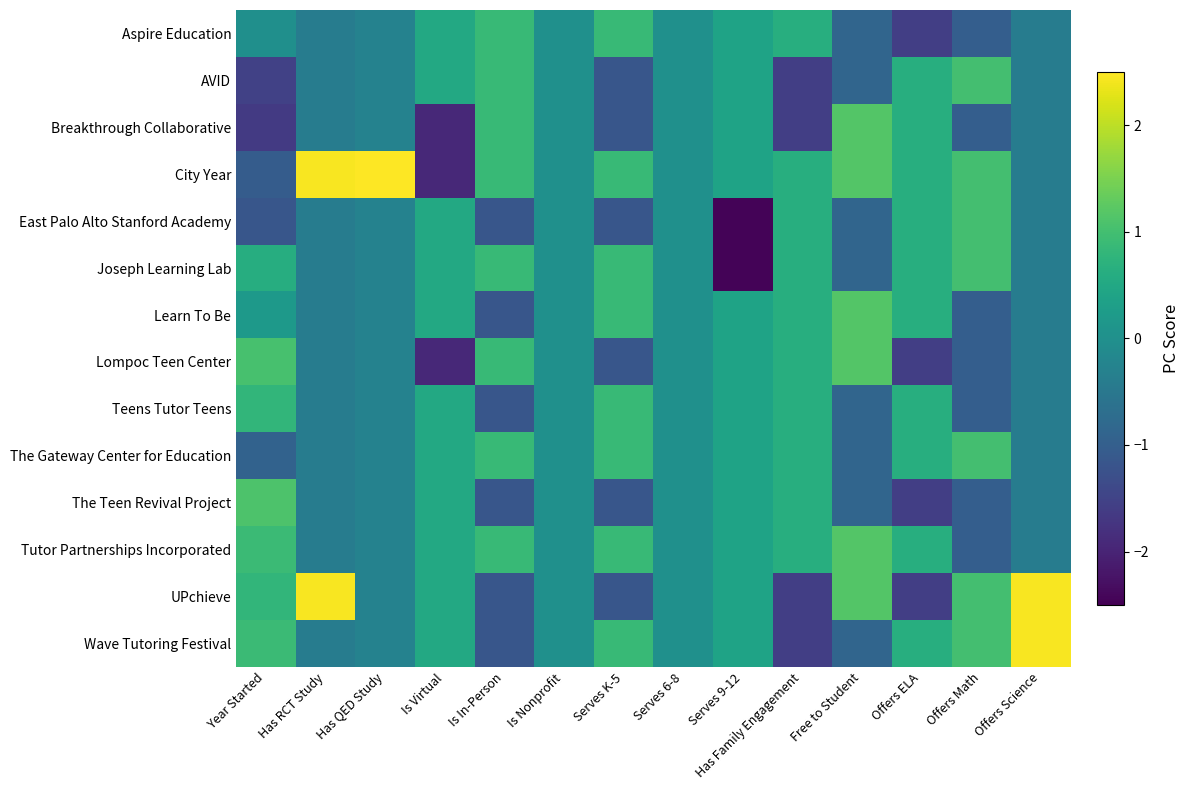

Reading left to right, list all the values displayed in this chart.

Aspire Education: Year Started=-0.0	Has RCT Study=-0.4	Has QED Study=-0.3	Is Virtual=0.5	Is In-Person=0.9	Is Nonprofit=0.0	Serves K-5=0.9	Serves 6-8=0.0	Serves 9-12=0.4	Has Family Engagement=0.6	Free to Student=-0.9	Offers ELA=-1.6	Offers Math=-1.0	Offers Science=-0.4
AVID: Year Started=-1.5	Has RCT Study=-0.4	Has QED Study=-0.3	Is Virtual=0.5	Is In-Person=0.9	Is Nonprofit=0.0	Serves K-5=-1.2	Serves 6-8=0.0	Serves 9-12=0.4	Has Family Engagement=-1.6	Free to Student=-0.9	Offers ELA=0.6	Offers Math=1.0	Offers Science=-0.4
Breakthrough Collaborative: Year Started=-1.7	Has RCT Study=-0.4	Has QED Study=-0.3	Is Virtual=-1.9	Is In-Person=0.9	Is Nonprofit=0.0	Serves K-5=-1.2	Serves 6-8=0.0	Serves 9-12=0.4	Has Family Engagement=-1.6	Free to Student=1.2	Offers ELA=0.6	Offers Math=-1.0	Offers Science=-0.4
City Year: Year Started=-1.0	Has RCT Study=2.4	Has QED Study=3.6	Is Virtual=-1.9	Is In-Person=0.9	Is Nonprofit=0.0	Serves K-5=0.9	Serves 6-8=0.0	Serves 9-12=0.4	Has Family Engagement=0.6	Free to Student=1.2	Offers ELA=0.6	Offers Math=1.0	Offers Science=-0.4
East Palo Alto Stanford Academy: Year Started=-1.2	Has RCT Study=-0.4	Has QED Study=-0.3	Is Virtual=0.5	Is In-Person=-1.2	Is Nonprofit=0.0	Serves K-5=-1.2	Serves 6-8=0.0	Serves 9-12=-2.4	Has Family Engagement=0.6	Free to Student=-0.9	Offers ELA=0.6	Offers Math=1.0	Offers Science=-0.4
Joseph Learning Lab: Year Started=0.6	Has RCT Study=-0.4	Has QED Study=-0.3	Is Virtual=0.5	Is In-Person=0.9	Is Nonprofit=0.0	Serves K-5=0.9	Serves 6-8=0.0	Serves 9-12=-2.4	Has Family Engagement=0.6	Free to Student=-0.9	Offers ELA=0.6	Offers Math=1.0	Offers Science=-0.4
Learn To Be: Year Started=0.2	Has RCT Study=-0.4	Has QED Study=-0.3	Is Virtual=0.5	Is In-Person=-1.2	Is Nonprofit=0.0	Serves K-5=0.9	Serves 6-8=0.0	Serves 9-12=0.4	Has Family Engagement=0.6	Free to Student=1.2	Offers ELA=0.6	Offers Math=-1.0	Offers Science=-0.4
Lompoc Teen Center: Year Started=1.0	Has RCT Study=-0.4	Has QED Study=-0.3	Is Virtual=-1.9	Is In-Person=0.9	Is Nonprofit=0.0	Serves K-5=-1.2	Serves 6-8=0.0	Serves 9-12=0.4	Has Family Engagement=0.6	Free to Student=1.2	Offers ELA=-1.6	Offers Math=-1.0	Offers Science=-0.4
Teens Tutor Teens: Year Started=0.8	Has RCT Study=-0.4	Has QED Study=-0.3	Is Virtual=0.5	Is In-Person=-1.2	Is Nonprofit=0.0	Serves K-5=0.9	Serves 6-8=0.0	Serves 9-12=0.4	Has Family Engagement=0.6	Free to Student=-0.9	Offers ELA=0.6	Offers Math=-1.0	Offers Science=-0.4
The Gateway Center for Education: Year Started=-0.9	Has RCT Study=-0.4	Has QED Study=-0.3	Is Virtual=0.5	Is In-Person=0.9	Is Nonprofit=0.0	Serves K-5=0.9	Serves 6-8=0.0	Serves 9-12=0.4	Has Family Engagement=0.6	Free to Student=-0.9	Offers ELA=0.6	Offers Math=1.0	Offers Science=-0.4
The Teen Revival Project: Year Started=1.1	Has RCT Study=-0.4	Has QED Study=-0.3	Is Virtual=0.5	Is In-Person=-1.2	Is Nonprofit=0.0	Serves K-5=-1.2	Serves 6-8=0.0	Serves 9-12=0.4	Has Family Engagement=0.6	Free to Student=-0.9	Offers ELA=-1.6	Offers Math=-1.0	Offers Science=-0.4
Tutor Partnerships Incorporated: Year Started=0.9	Has RCT Study=-0.4	Has QED Study=-0.3	Is Virtual=0.5	Is In-Person=0.9	Is Nonprofit=0.0	Serves K-5=0.9	Serves 6-8=0.0	Serves 9-12=0.4	Has Family Engagement=0.6	Free to Student=1.2	Offers ELA=0.6	Offers Math=-1.0	Offers Science=-0.4
UPchieve: Year Started=0.8	Has RCT Study=2.4	Has QED Study=-0.3	Is Virtual=0.5	Is In-Person=-1.2	Is Nonprofit=0.0	Serves K-5=-1.2	Serves 6-8=0.0	Serves 9-12=0.4	Has Family Engagement=-1.6	Free to Student=1.2	Offers ELA=-1.6	Offers Math=1.0	Offers Science=2.4
Wave Tutoring Festival: Year Started=0.9	Has RCT Study=-0.4	Has QED Study=-0.3	Is Virtual=0.5	Is In-Person=-1.2	Is Nonprofit=0.0	Serves K-5=0.9	Serves 6-8=0.0	Serves 9-12=0.4	Has Family Engagement=-1.6	Free to Student=-0.9	Offers ELA=0.6	Offers Math=1.0	Offers Science=2.4